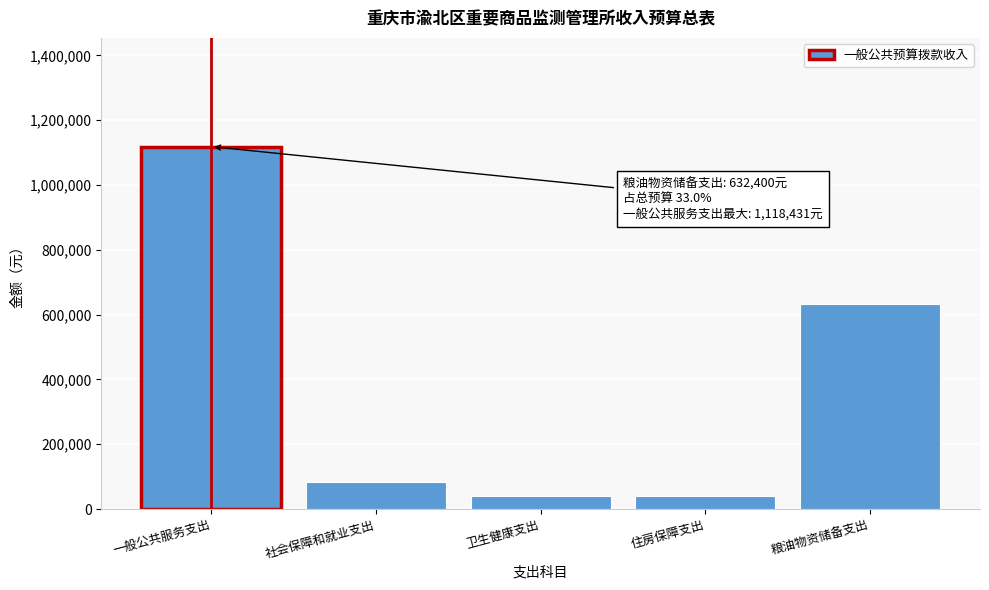

What value does the data have at 一般公共服务支出?

1118430.6